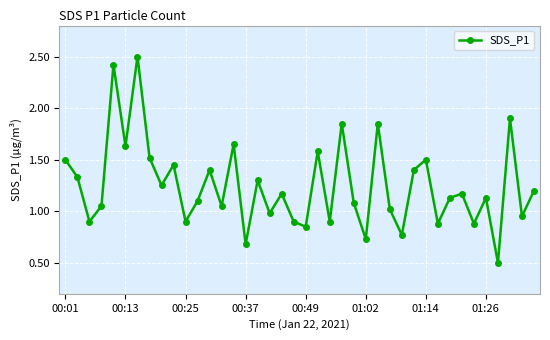

True or false: the data has more than 1 interior local peaks.

True